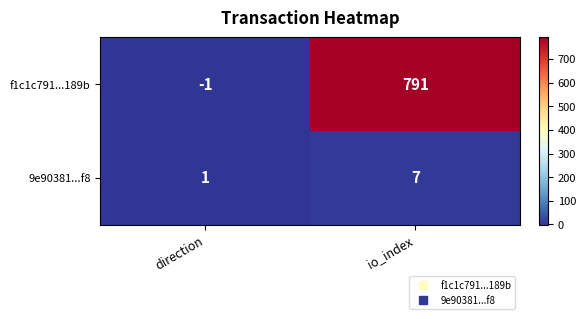

At how many categories does at least one series exceed 395?

1